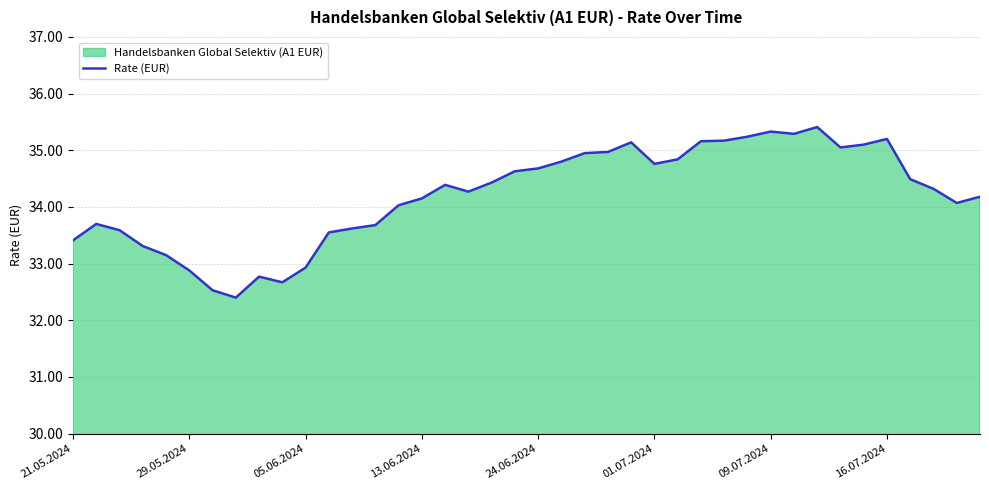

What is the maximum value shown in the chart?

35.4